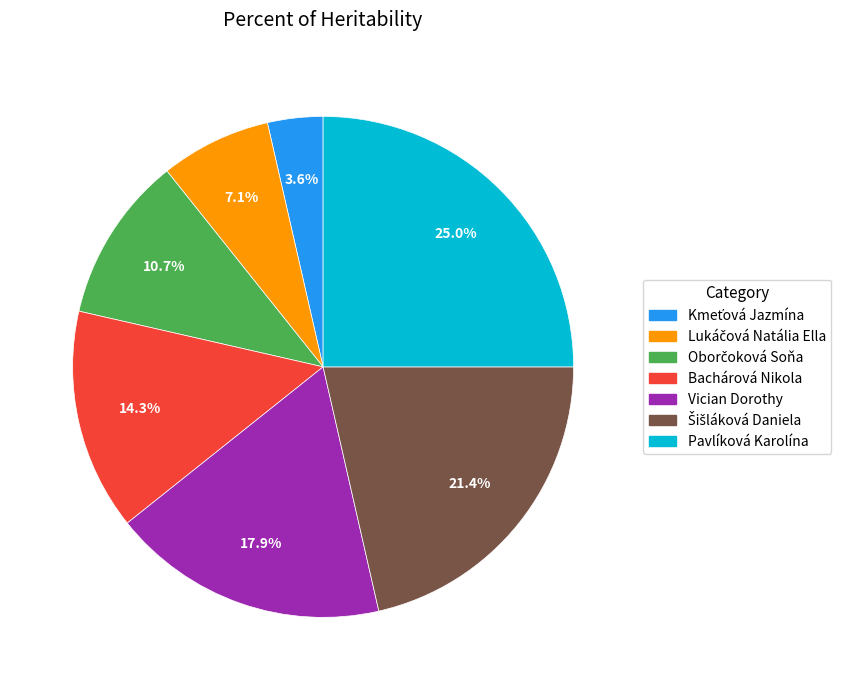

Approximately how many times larger is the value at Pavlíková Karolína compared to Vician Dorothy?

1.4